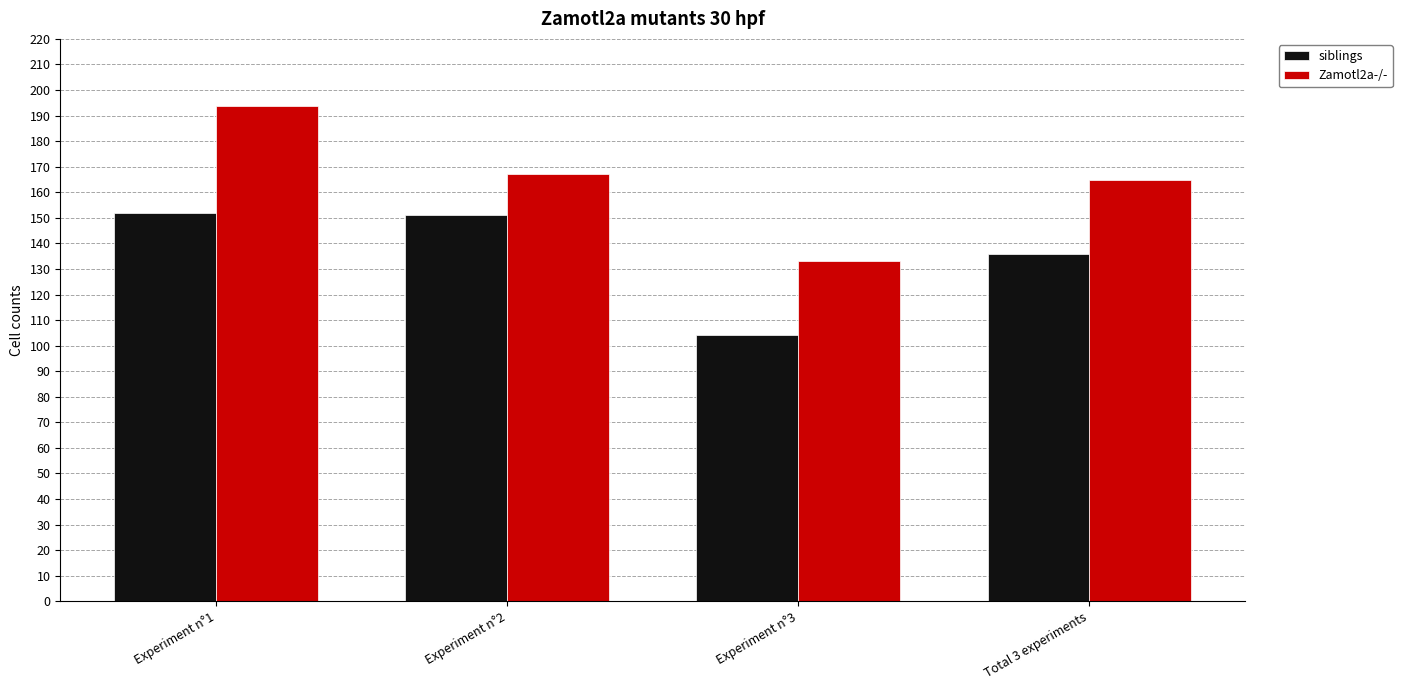

Reading right to left, extract all data points from this chart.

siblings: Total 3 experiments=135.7	Experiment n°3=104.1	Experiment n°2=151.1	Experiment n°1=152.0
Zamotl2a-/-: Total 3 experiments=164.7	Experiment n°3=133.2	Experiment n°2=167.0	Experiment n°1=193.8